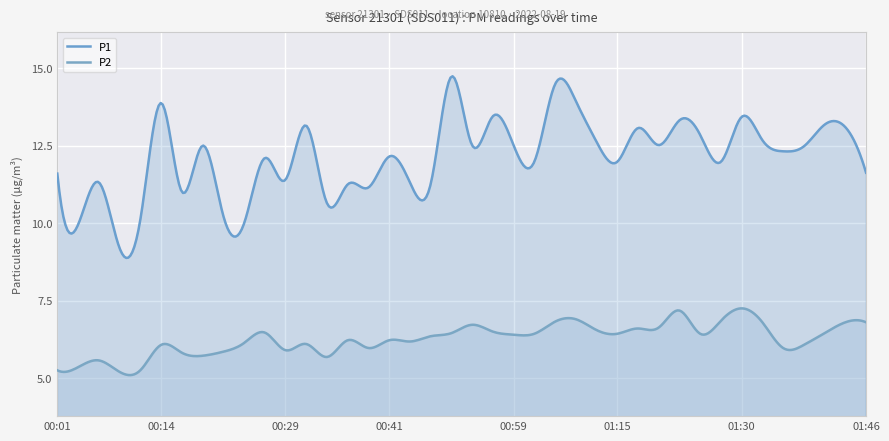

Which series has the largest total across all categories?

P1